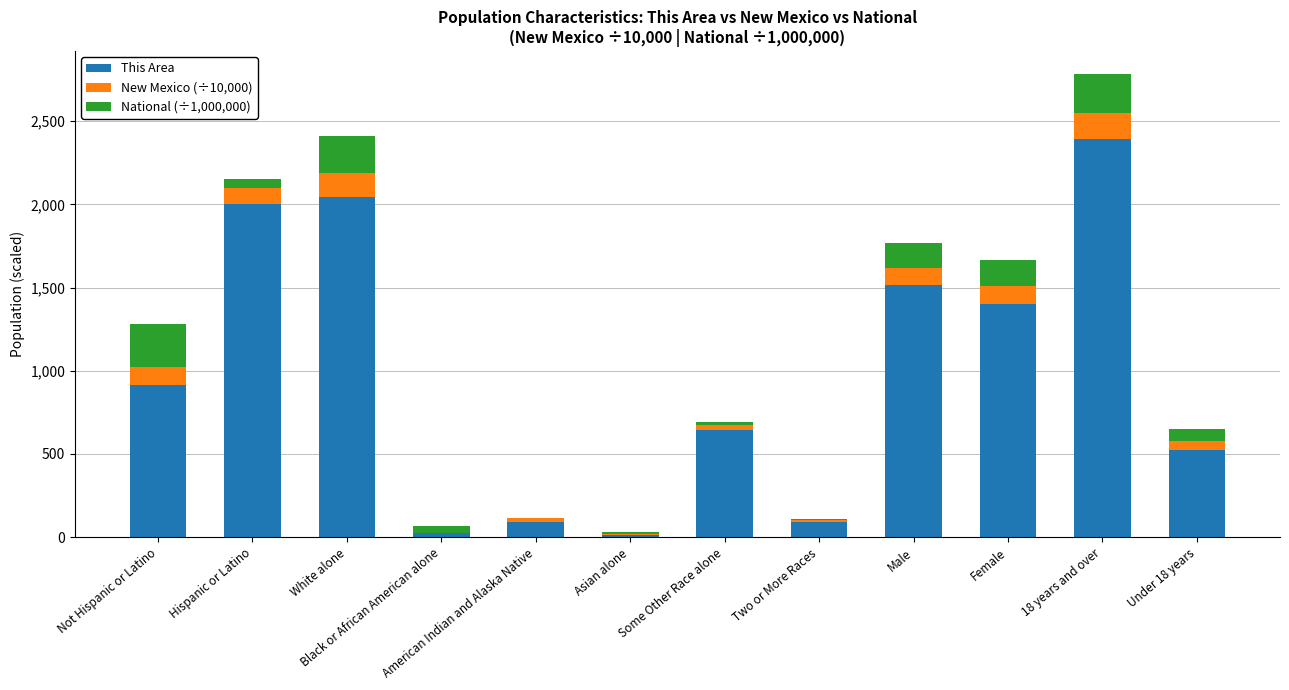

What is the sum of all This Area values?

11670.0